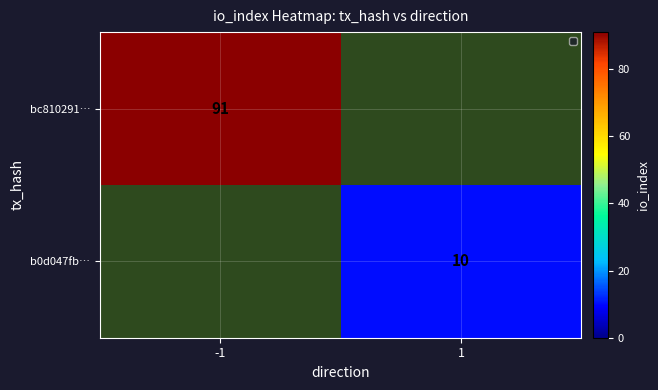

The value of bc810291… at -1 is 91. True or false?

True